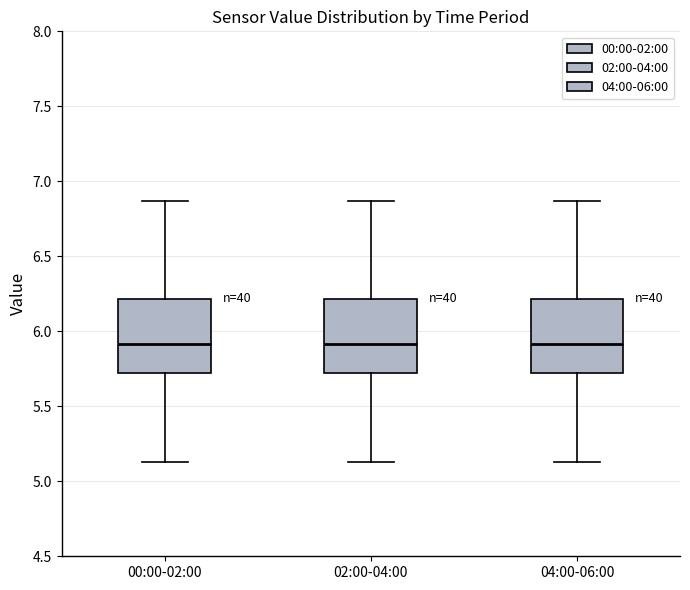

Reading left to right, transcribe this box plot: for each box, give where its median line is, the range the box spans, and where its two whiskers end, as read against the y-axis. The values are not printed on the chart, so give them approximately, as read against the axis.

00:00-02:00: median 5.90, box 5.70 to 6.20, whiskers 5.15 to 6.85
02:00-04:00: median 5.90, box 5.70 to 6.20, whiskers 5.15 to 6.85
04:00-06:00: median 5.90, box 5.70 to 6.20, whiskers 5.15 to 6.85